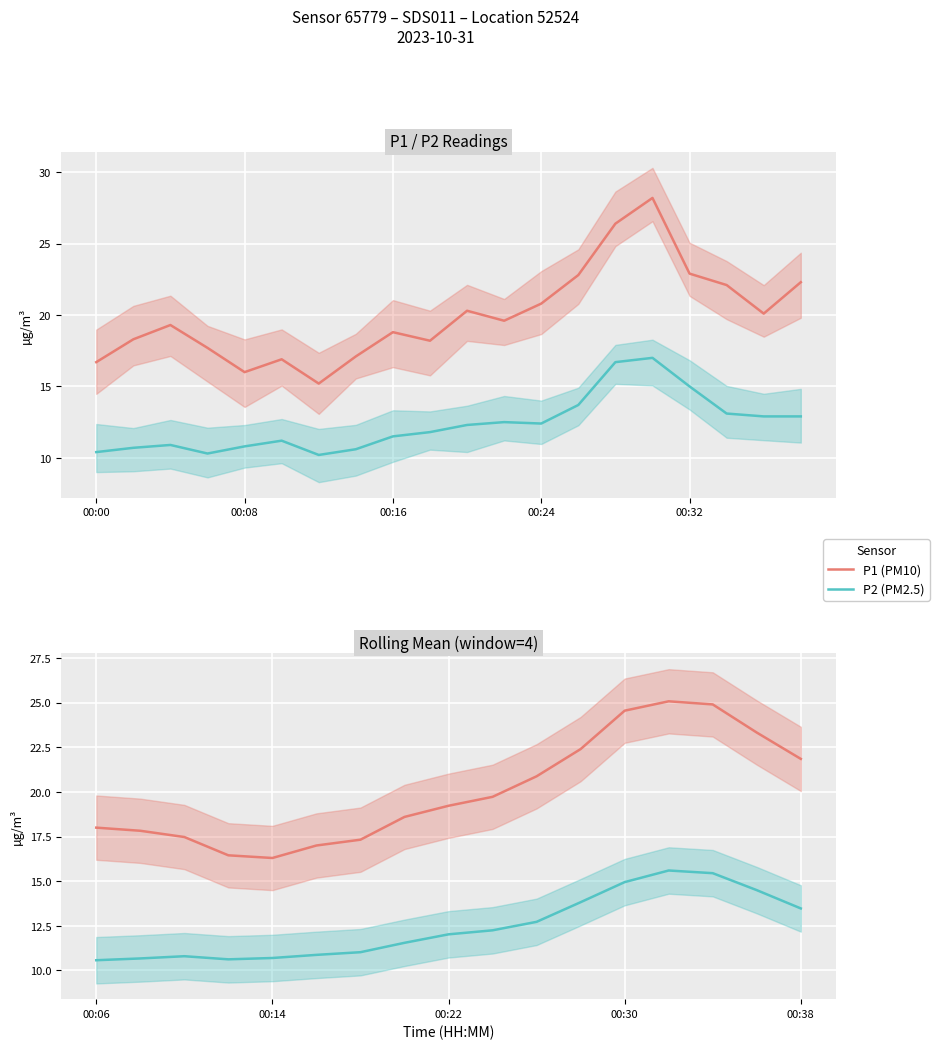

List the series in order of their overall mean, highest first.

P1 (PM10), P2 (PM2.5)